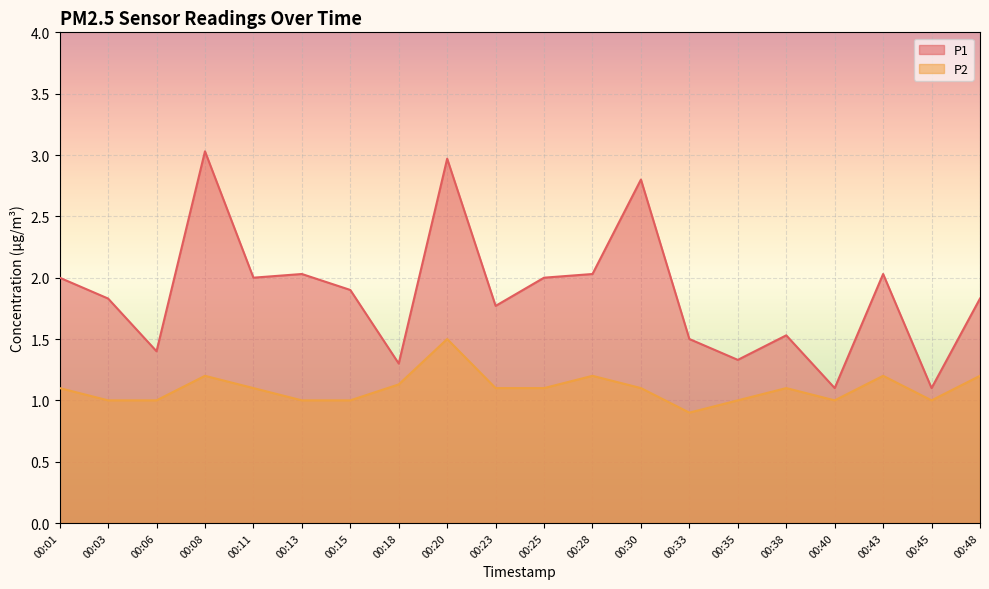

What is the difference between the maximum and minimum values in the P1 series?

1.9